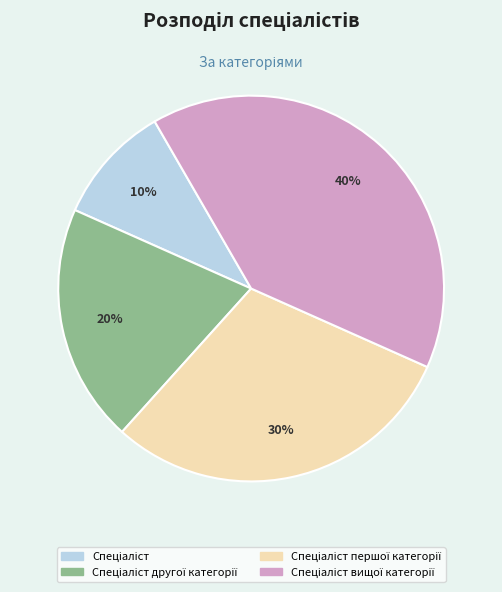

Is there any slice that represents more than half of the pie?

No